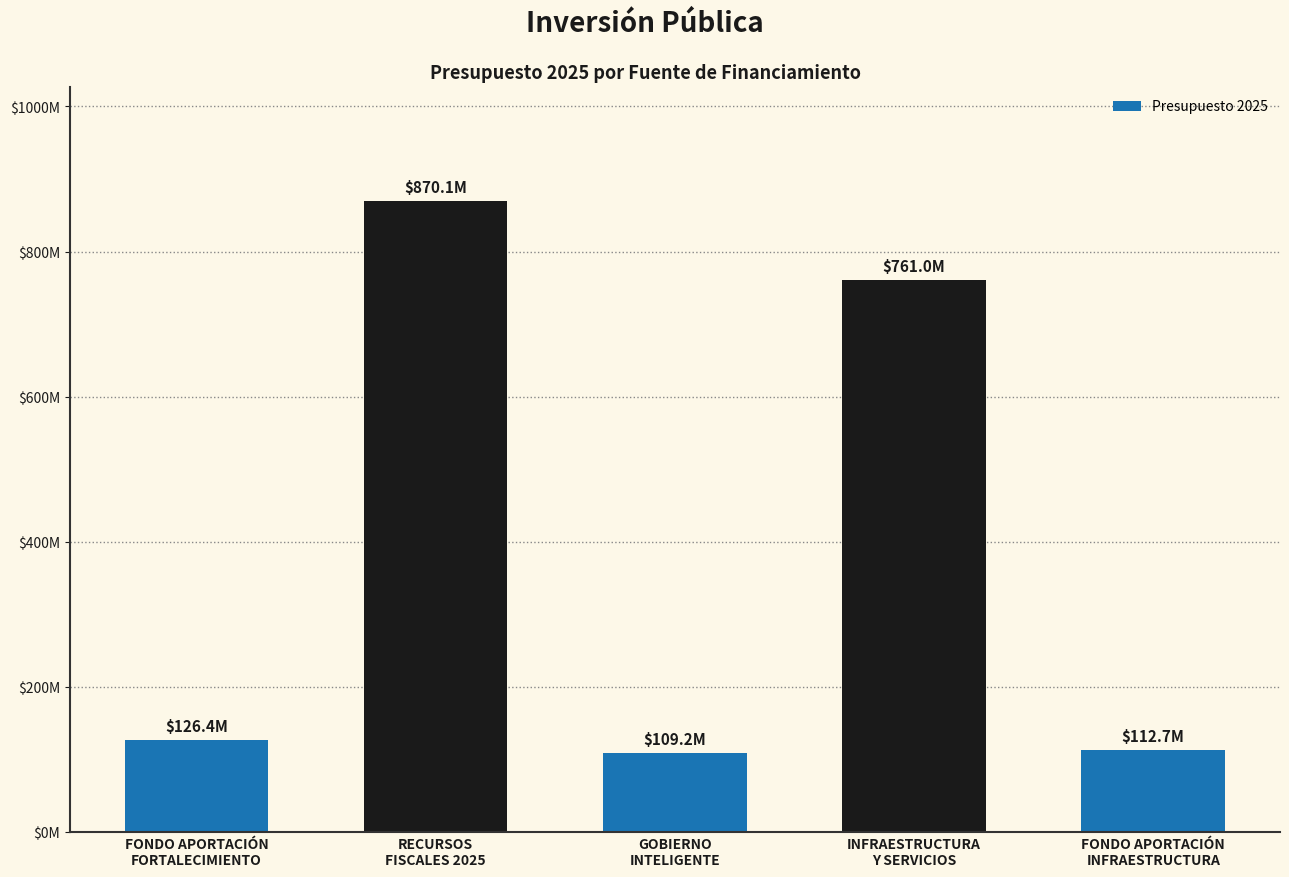

Rank the categories by value from lowest to highest.

GOBIERNO
INTELIGENTE, FONDO APORTACIÓN
INFRAESTRUCTURA, FONDO APORTACIÓN
FORTALECIMIENTO, INFRAESTRUCTURA
Y SERVICIOS, RECURSOS
FISCALES 2025